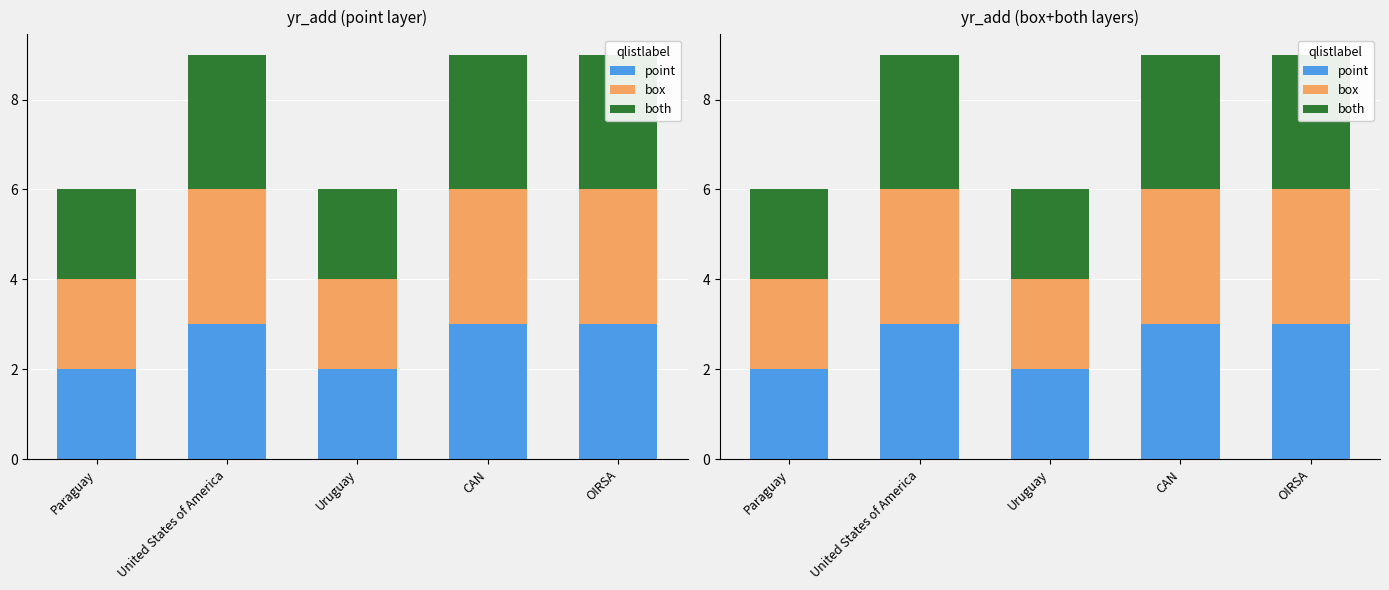

At Paraguay, list the series in order from largest to smallest.

point, box, both